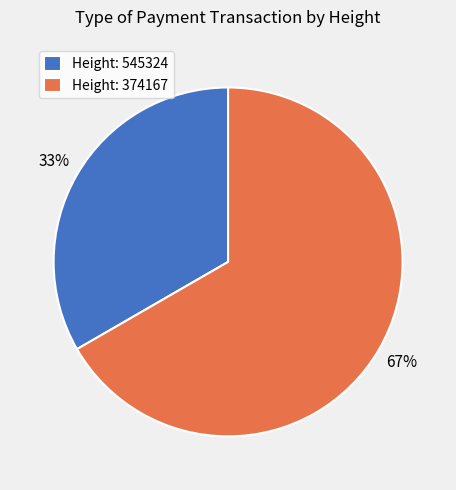

What is the largest slice in the pie chart?

Height: 374167